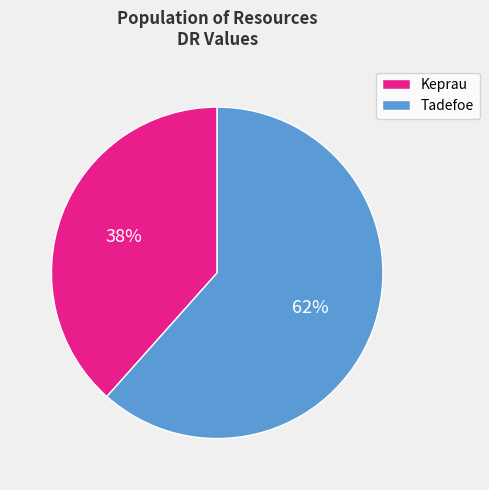

The Keprau slice represents 25% of the pie. True or false?

False